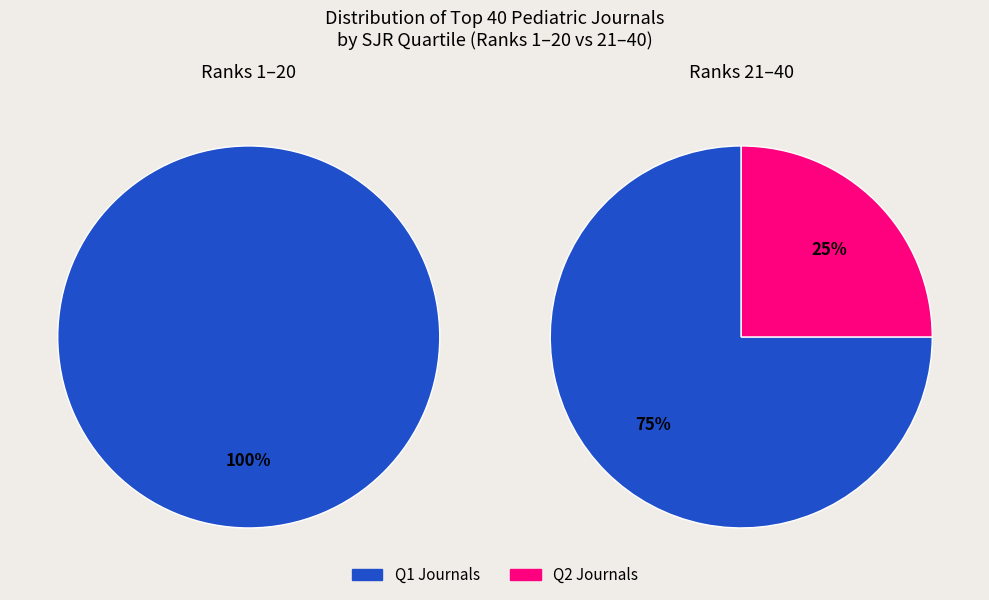

Rank the categories by value from highest to lowest.

Q1, Q2